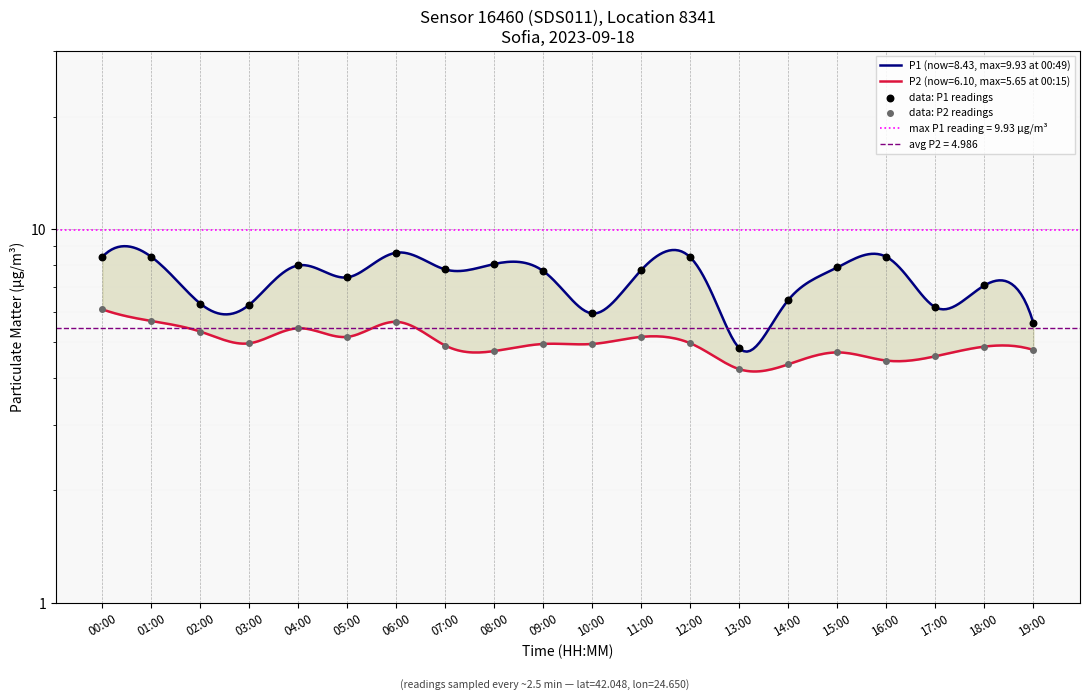

What is the total value across all series at 12:00?

13.4